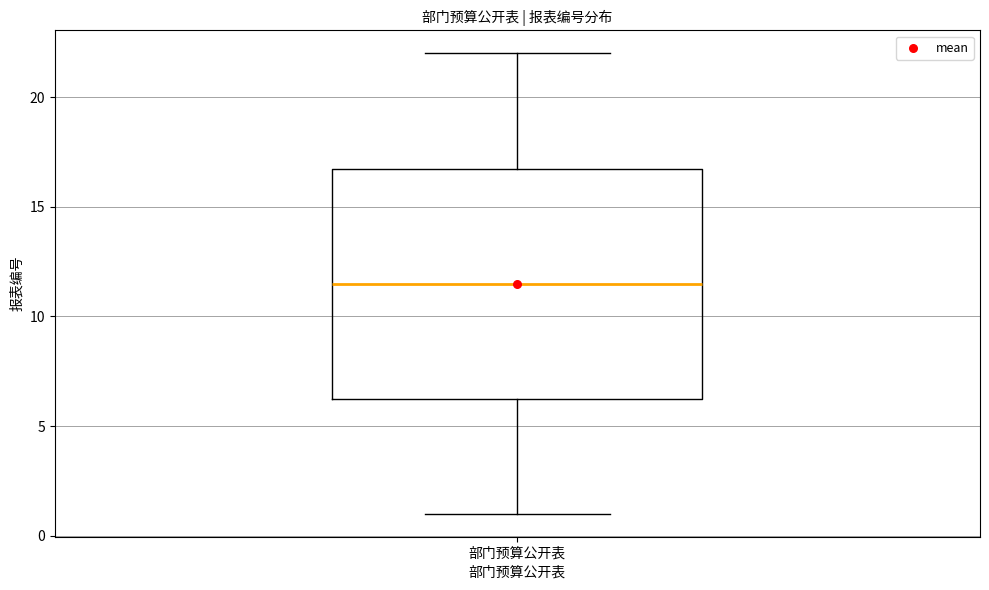

Transcribe this box plot: give where the median line is, the range the box spans, and where the two whiskers end, as read against the y-axis. The values are not printed on the chart, so give them approximately, as read against the axis.

median 11.5, box 6.5 to 17.0, whiskers 1.0 to 22.0